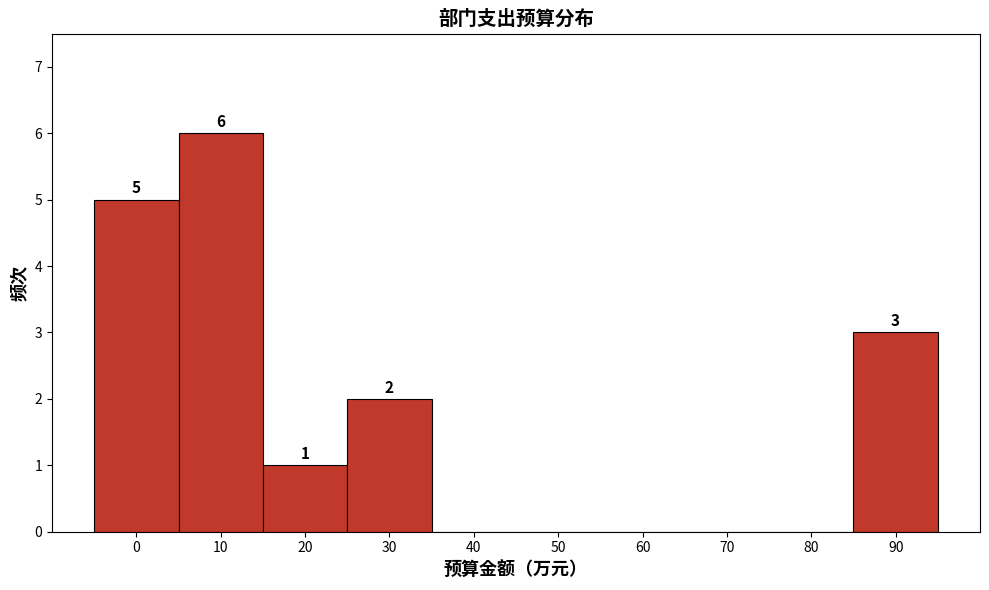

Reading left to right, extract all data points from this chart.

0=5	10=6	20=1	30=2	40=0	50=0	60=0	70=0	80=0	90=3